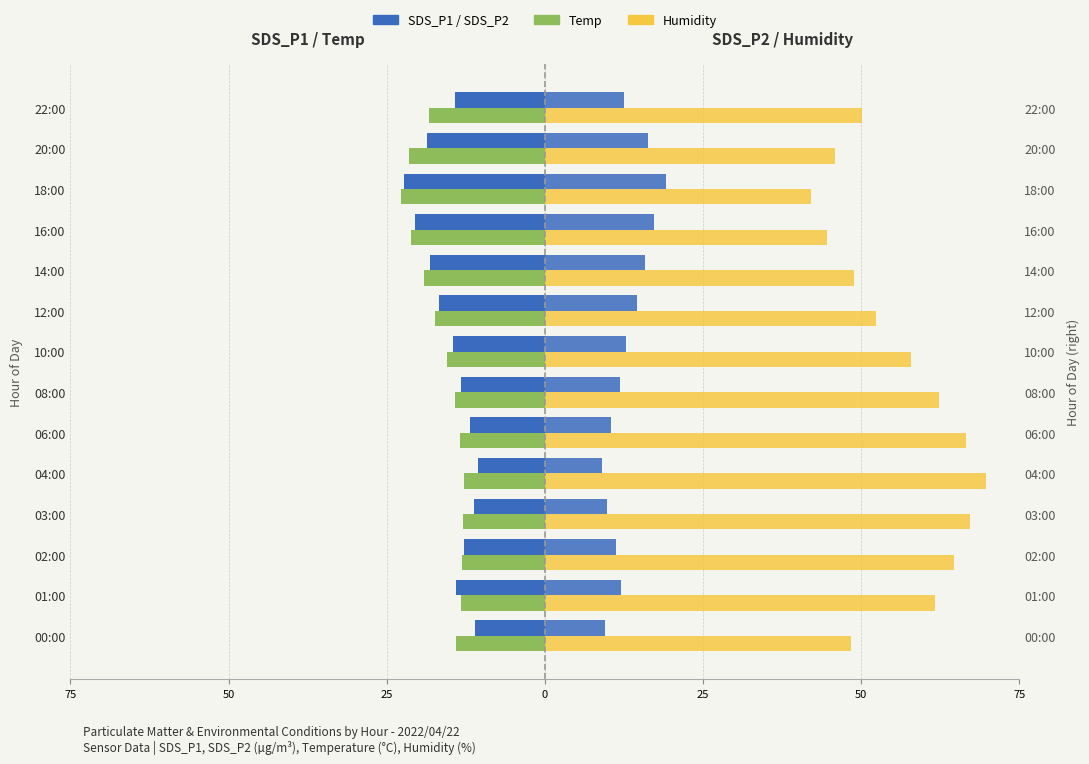

What is the value of the Humidity bar at the 8th from the left?

57.8